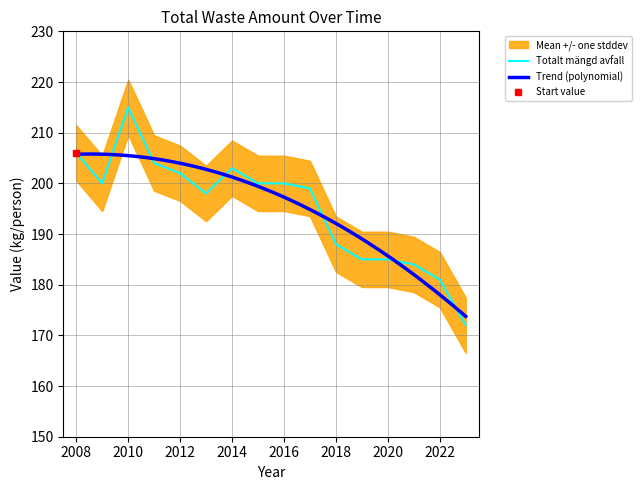

How many points are higher than both their immediate neighbors (excluding endpoints)?

2